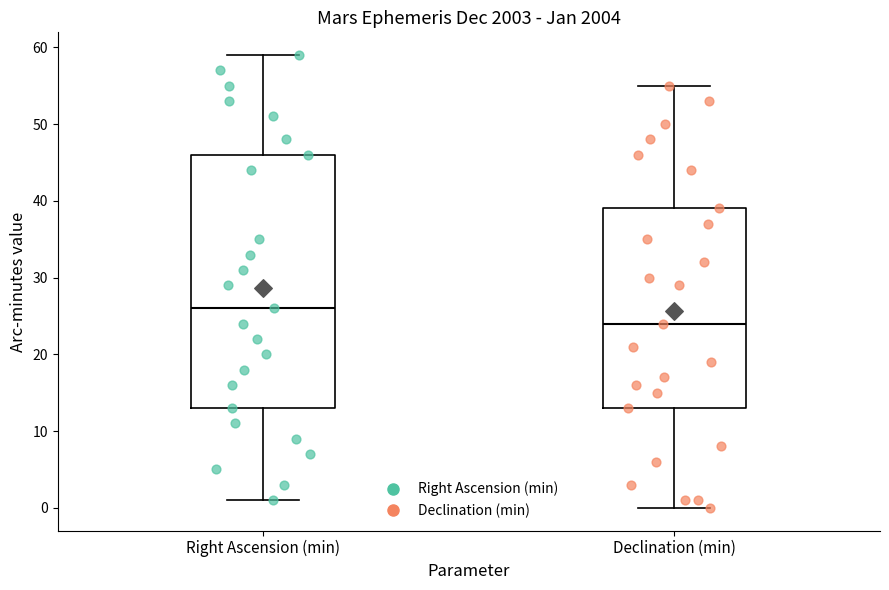

Reading left to right, read every box against the y-axis: the position of its median line, the range the box covers, and the ends of its whiskers. The values are not printed on the chart, so give them approximately, as read against the axis.

Right Ascension (min): median 26, box 13 to 46, whiskers 1 to 59
Declination (min): median 24, box 13 to 39, whiskers 0 to 55